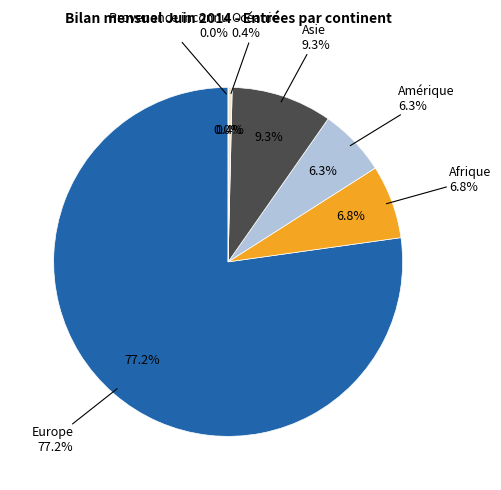

How many slices are in this pie chart?

6